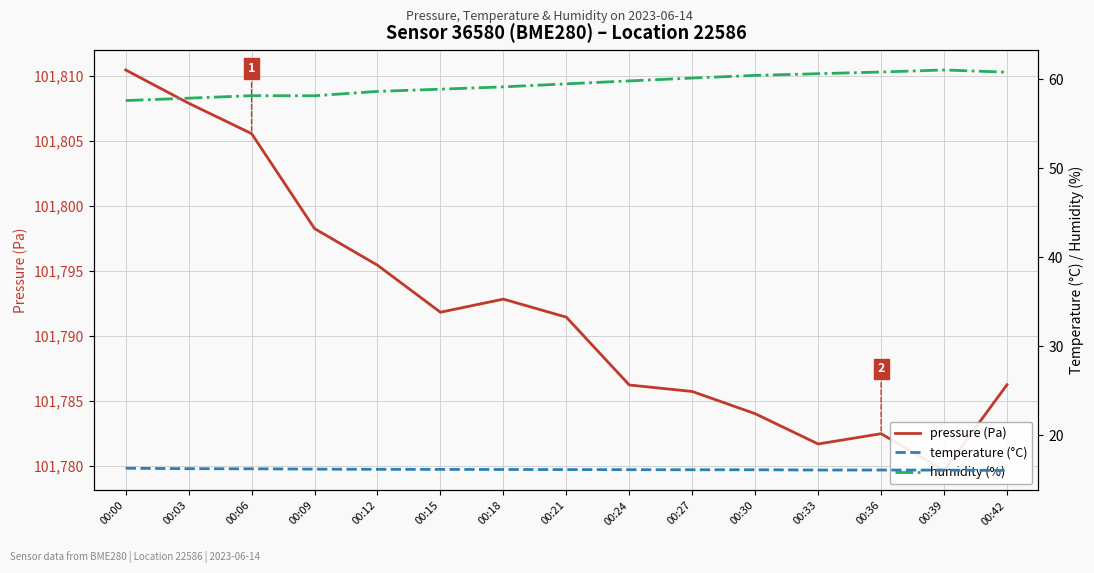

How many series are shown in this chart?

3